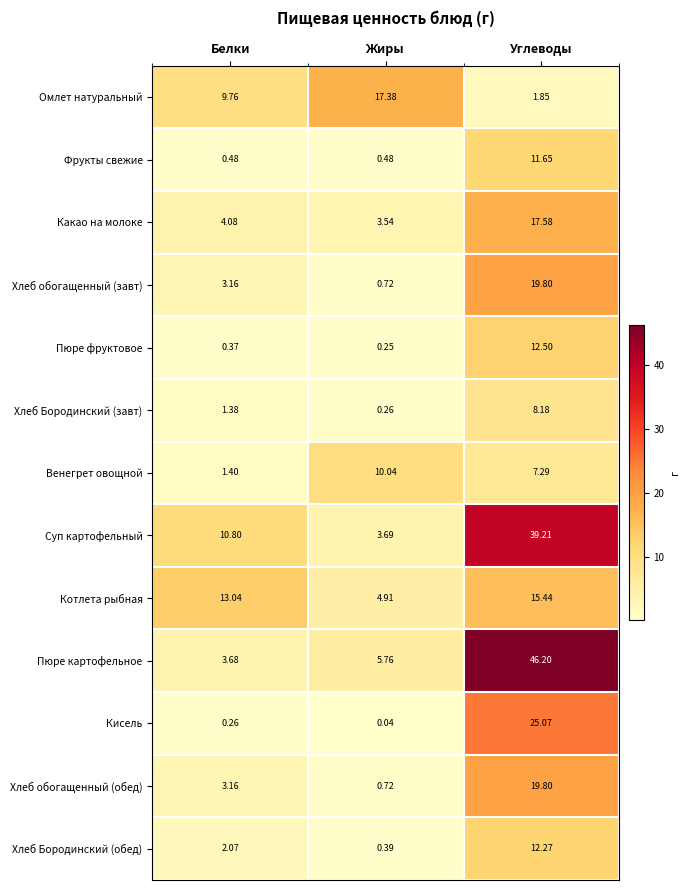

Which series has the widest spread of values?

Пюре картофельное